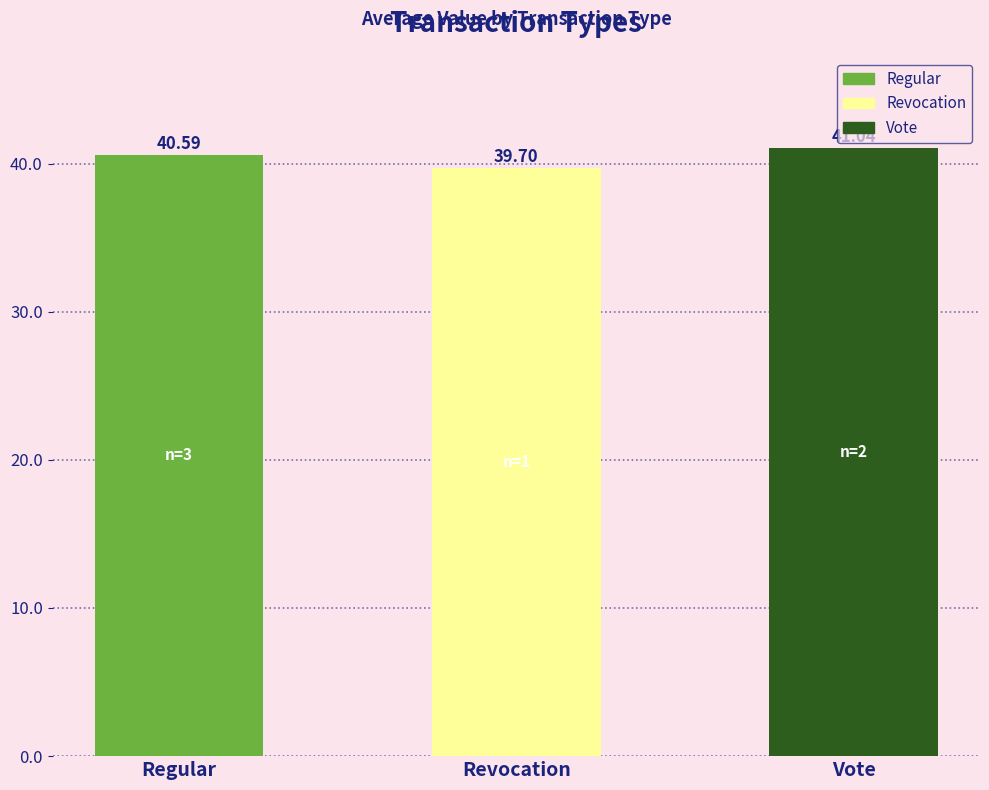

What is the minimum value shown in the chart?

39.7